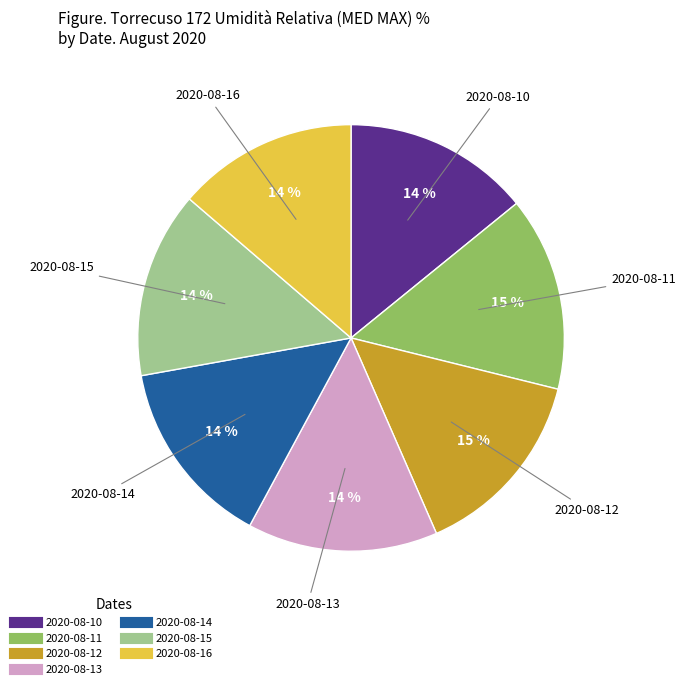

Approximately how many times larger is the value at 2020-08-12 compared to 2020-08-16?

1.1